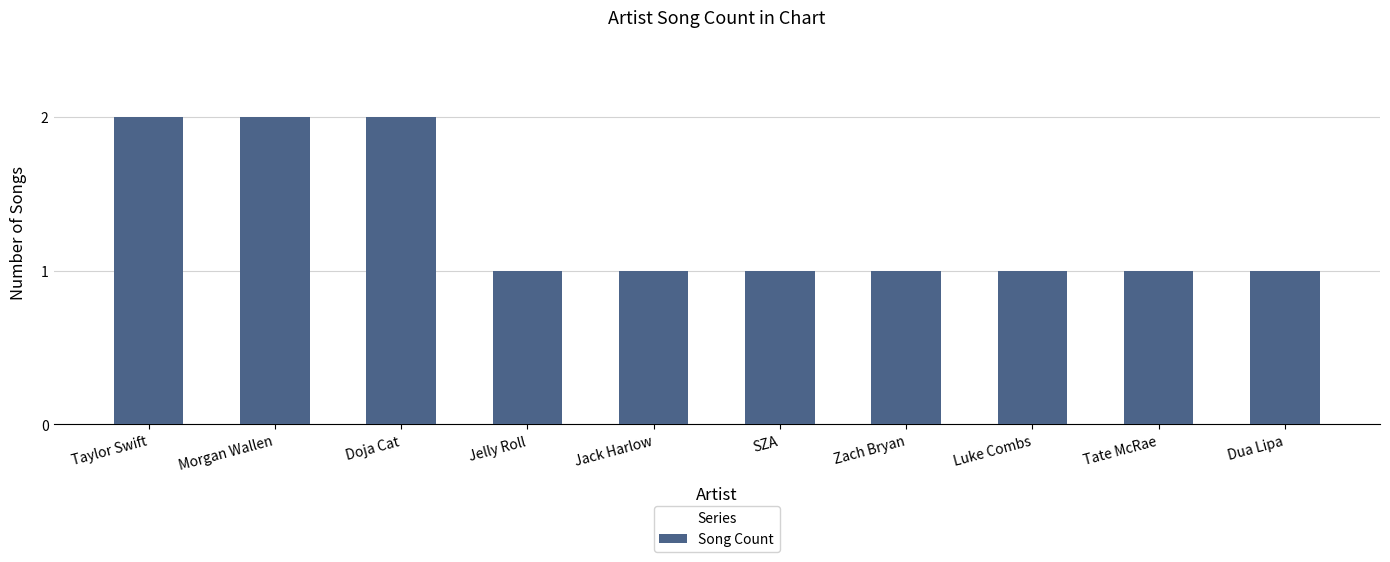

What is the value of the 10th bar from the left?

1